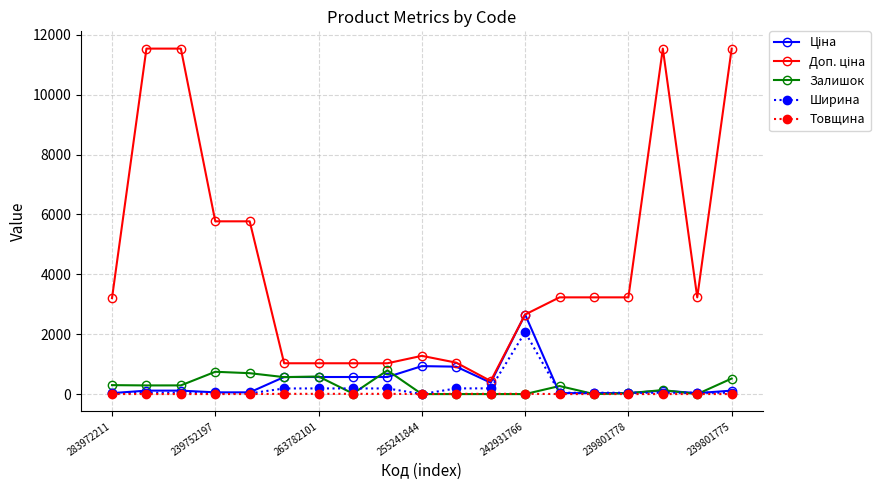

What is the highest value of the Ширина series?

2070.0